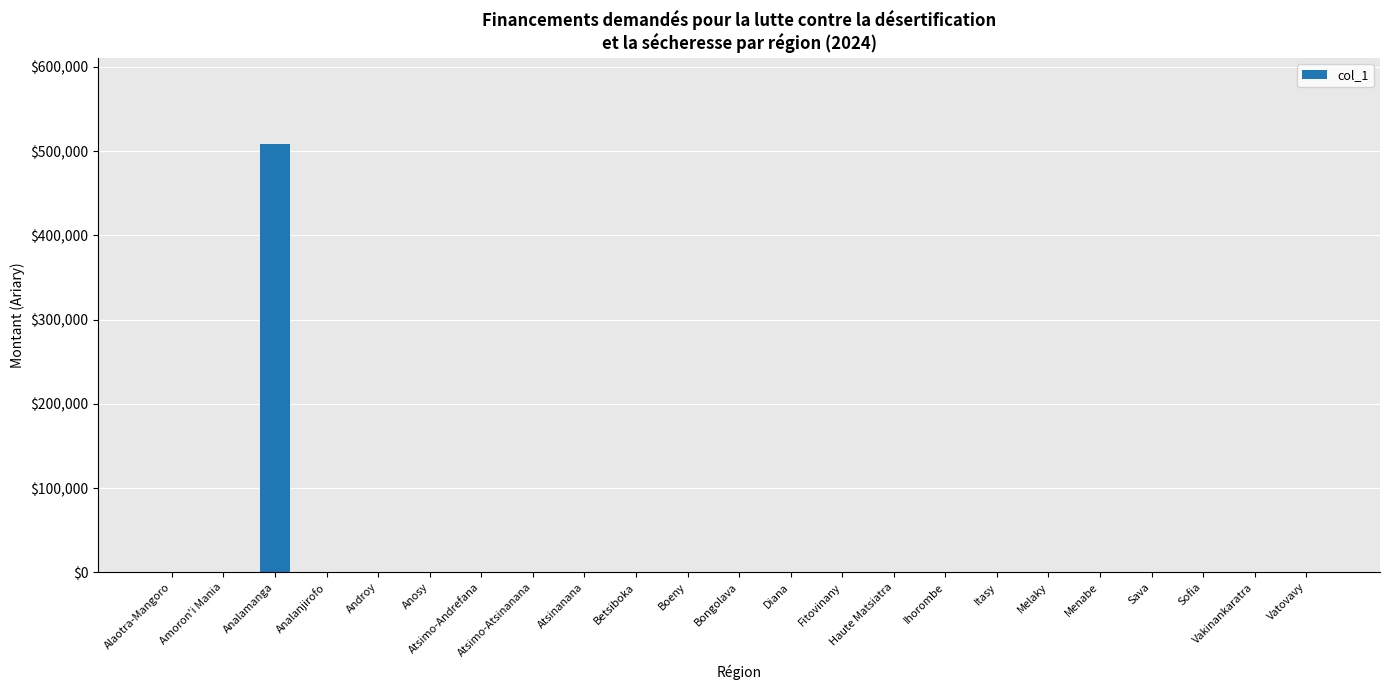

Count the number of data series in this chart.

1